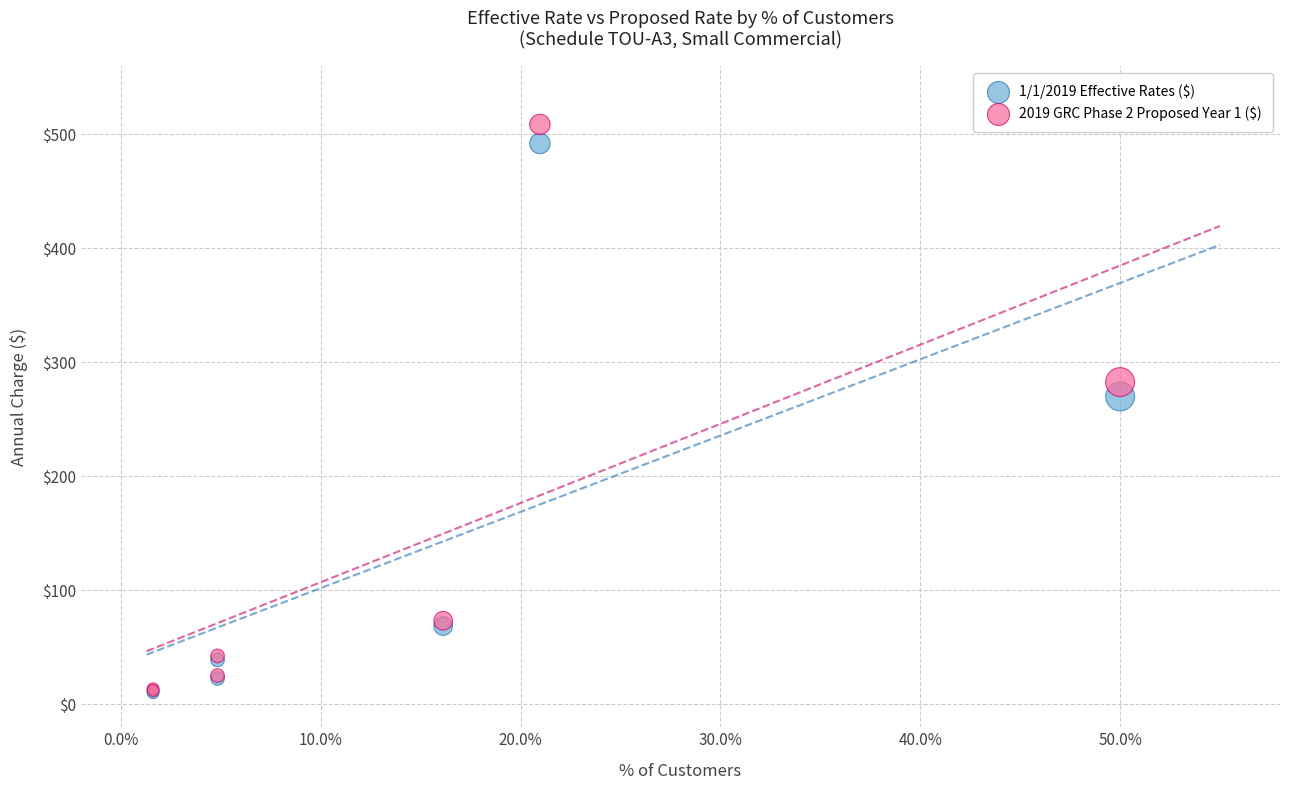

Which series contains the highest Y value?

2019 GRC Phase 2 Proposed Year 1 ($)